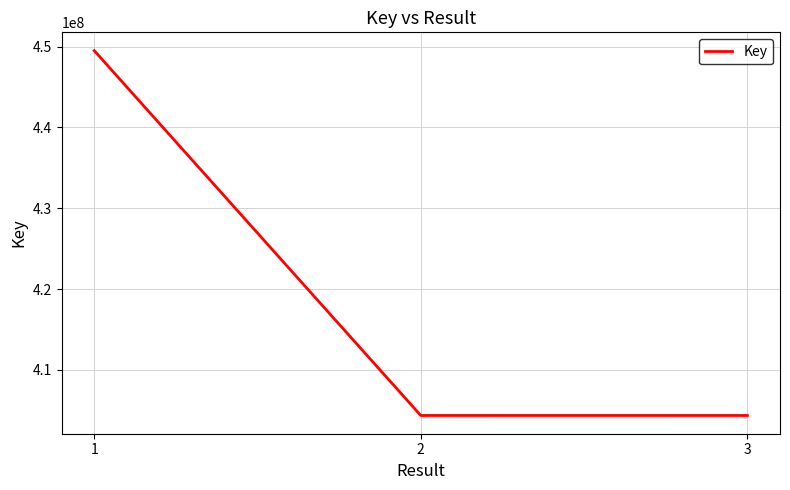

Is it true that the value at 1 is 293093091?

False